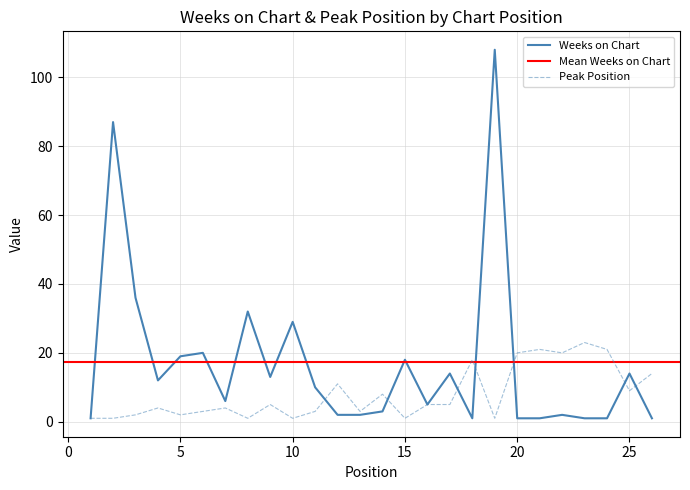

Reading right to left, transcribe all the data shown in this chart.

Weeks on Chart: 26=1	25=14	24=1	23=1	22=2	21=1	20=1	19=108	18=1	17=14	16=5	15=18	14=3	13=2	12=2	11=10	10=29	9=13	8=32	7=6	6=20	5=19	4=12	3=36	2=87	1=1
Peak Position: 26=14	25=9	24=21	23=23	22=20	21=21	20=20	19=1	18=18	17=5	16=5	15=1	14=8	13=3	12=11	11=3	10=1	9=5	8=1	7=4	6=3	5=2	4=4	3=2	2=1	1=1